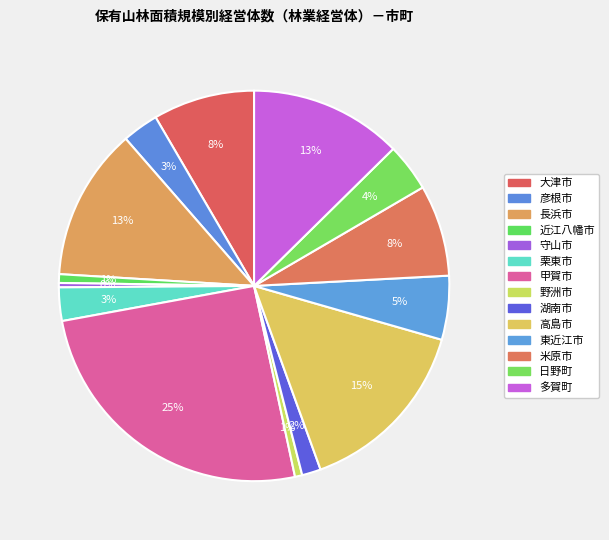

Is it true that 東近江市 is 1% of the pie?

False